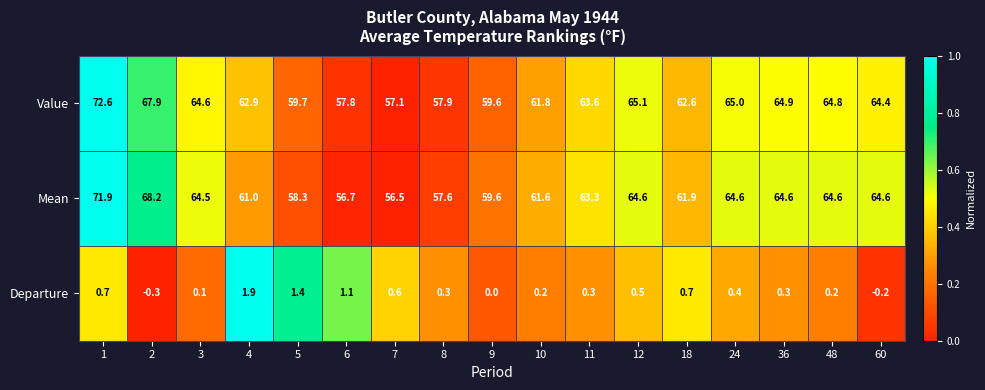

Which category has the highest value across all series?

1